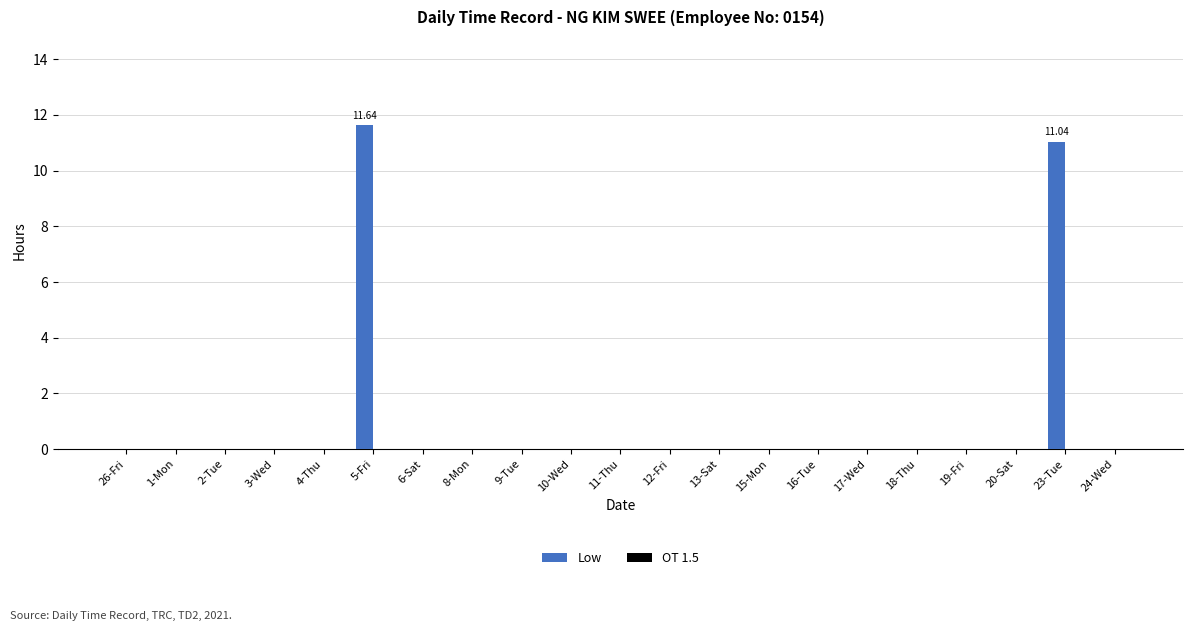

What is the sum of all values?

22.7